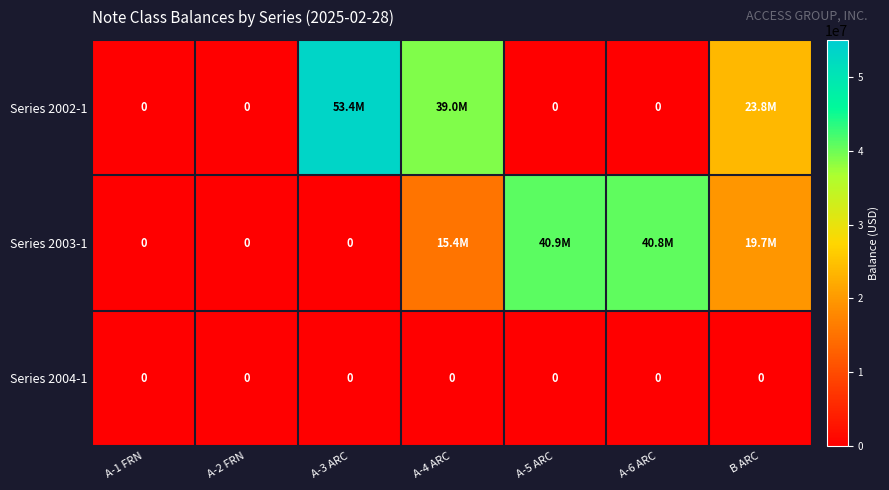

True or false: Series 2004-1 has a value of 0 at A-1 FRN.

True